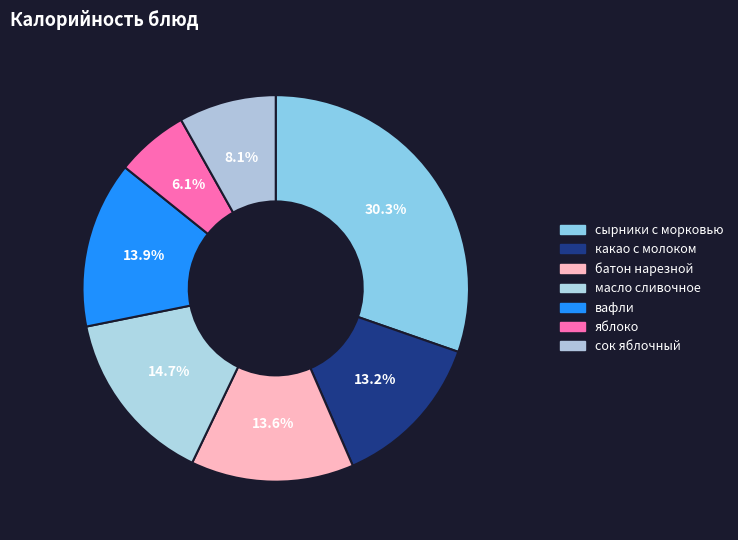

How many segments does this pie chart have?

7